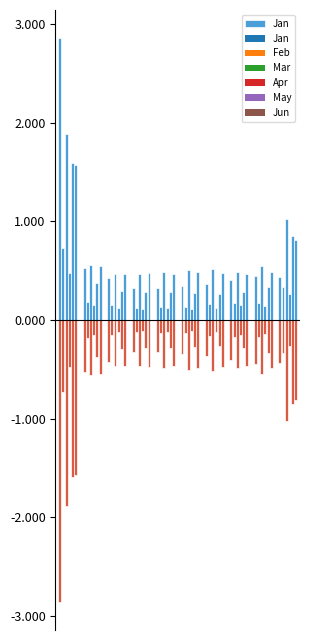

What is the sum of the Feb values at pct95 and pct35?

0.5